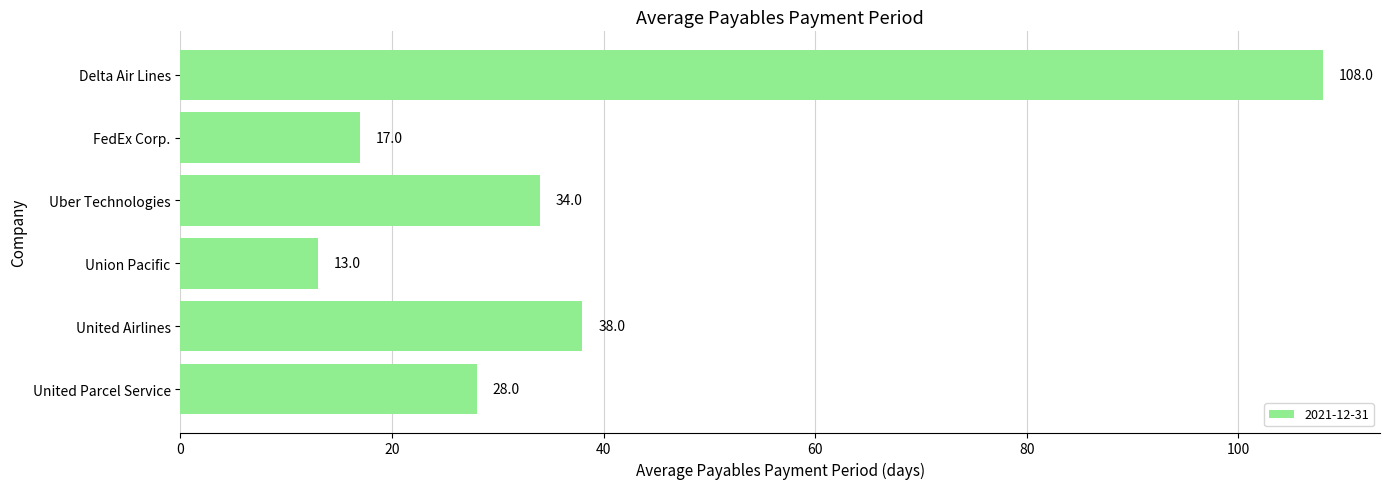

Count the number of data series in this chart.

1